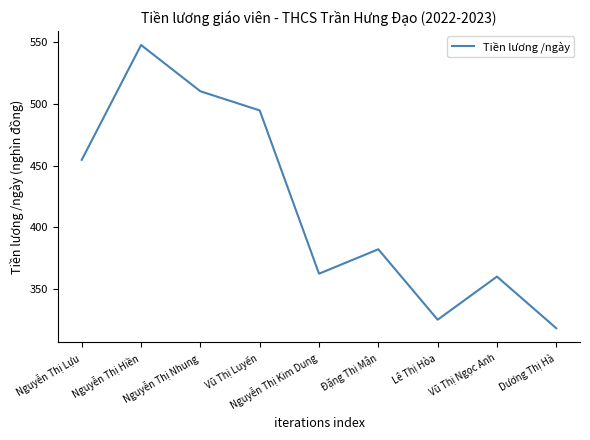

Is it true that the value at Nguyễn Thị Nhung is 159.0?

False